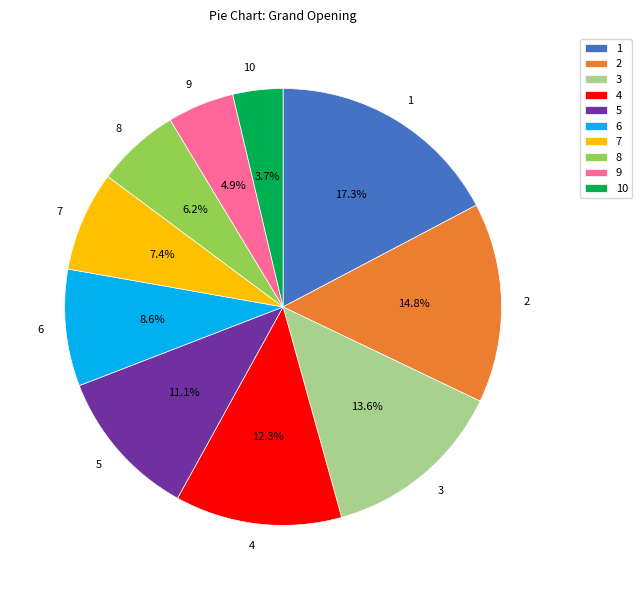

The 1 slice represents 17% of the pie. True or false?

True